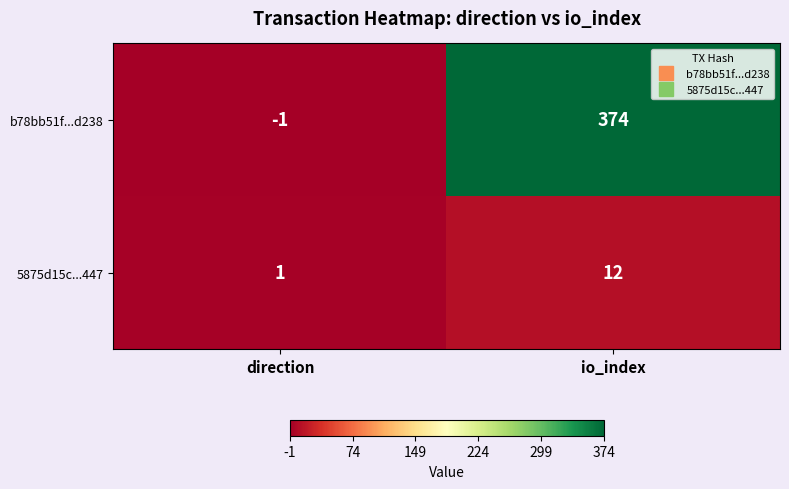

What is the sum of the b78bb51f...d238 values at direction and io_index?

373